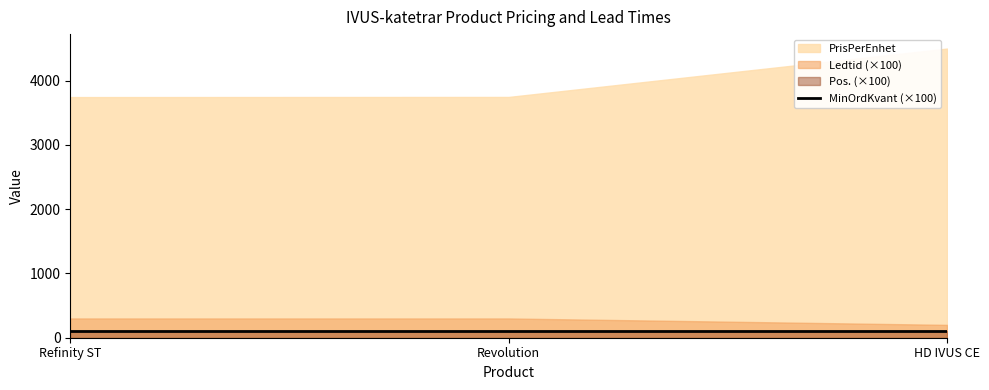

Which category has the lowest value in the Pos. series?

Refinity ST